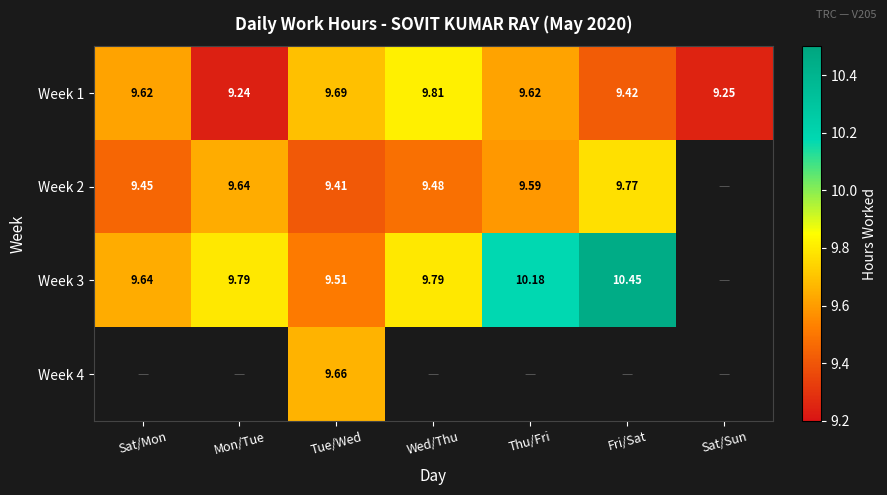

What is the average value of the Week 1 series?

9.5